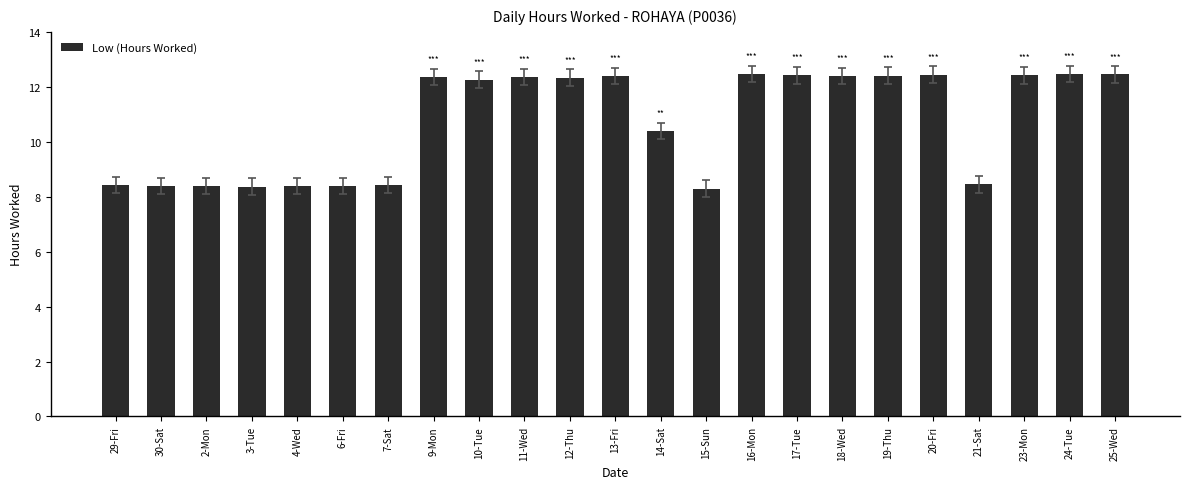

Is it true that the value at 15-Sun is 2.9?

False